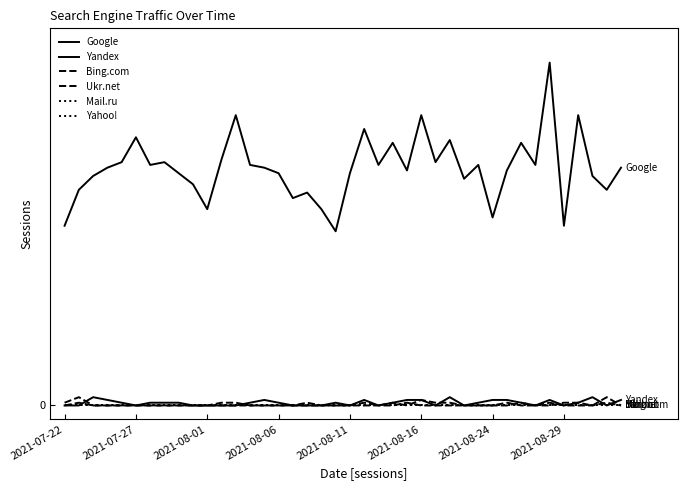

Reading right to left, extract all data points from this chart.

Google: 86	78	83	105	65	124	87	95	85	68	87	82	96	88	105	85	95	87	100	84	63	71	77	75	84	86	87	105	89	71	80	84	88	87	97	88	86	83	78	65
Yandex: 2	0	3	1	0	2	0	1	2	2	1	0	3	0	2	2	1	0	2	0	1	0	0	0	1	2	1	0	0	0	0	1	1	1	0	1	2	3	0	0
Bing.com: 0	3	0	1	1	0	0	1	0	0	0	0	1	1	2	0	1	0	1	0	0	0	1	0	0	0	0	1	1	0	0	0	0	0	0	0	0	0	3	1
Ukr.net: 0	1	0	0	0	1	0	0	1	0	0	0	0	0	0	1	0	0	0	0	0	0	0	0	0	0	0	0	0	0	0	0	0	0	0	0	0	0	1	0
Mail.ru: 0	0	0	0	0	0	0	0	0	0	0	0	0	0	0	0	0	0	0	0	0	0	0	0	0	0	0	0	0	0	0	0	0	0	0	0	0	0	0	0
Yahoo!: 0	0	0	0	0	0	0	0	0	0	0	0	0	0	0	0	0	0	0	0	0	0	0	0	0	0	0	0	0	0	0	0	0	0	0	0	0	0	0	0